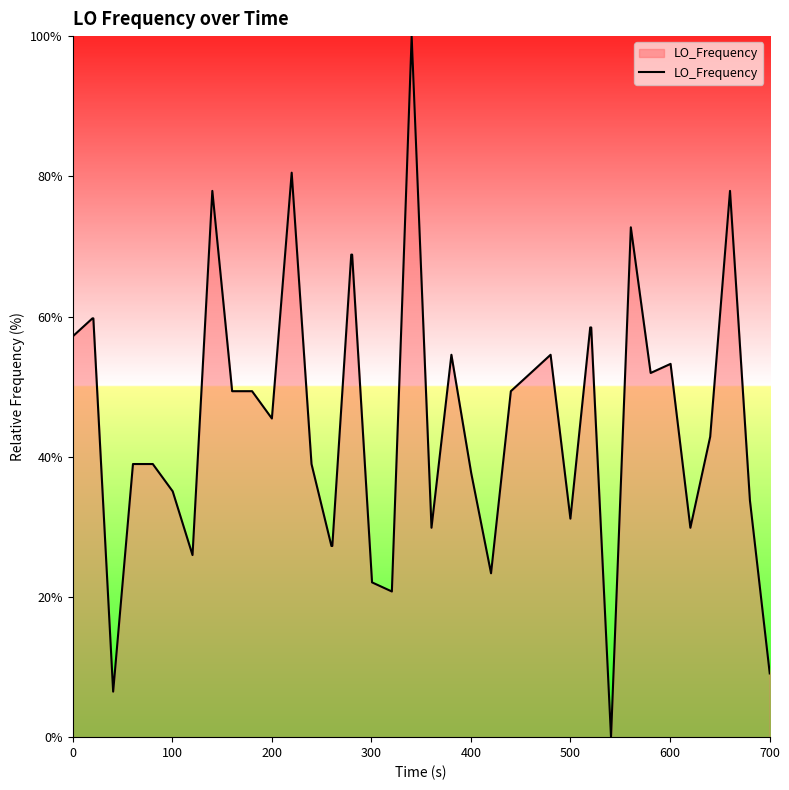

What is the difference between the maximum and minimum values?

100.0